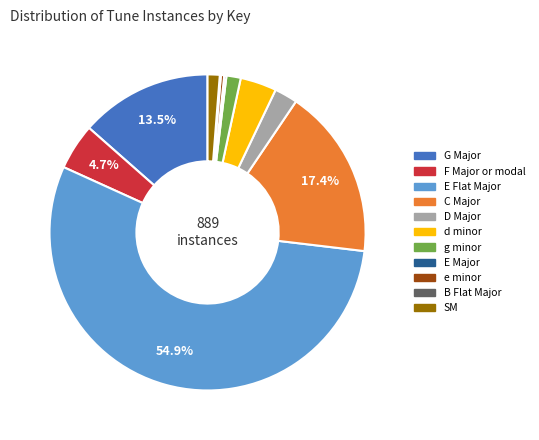

Does any single category account for the majority?

Yes